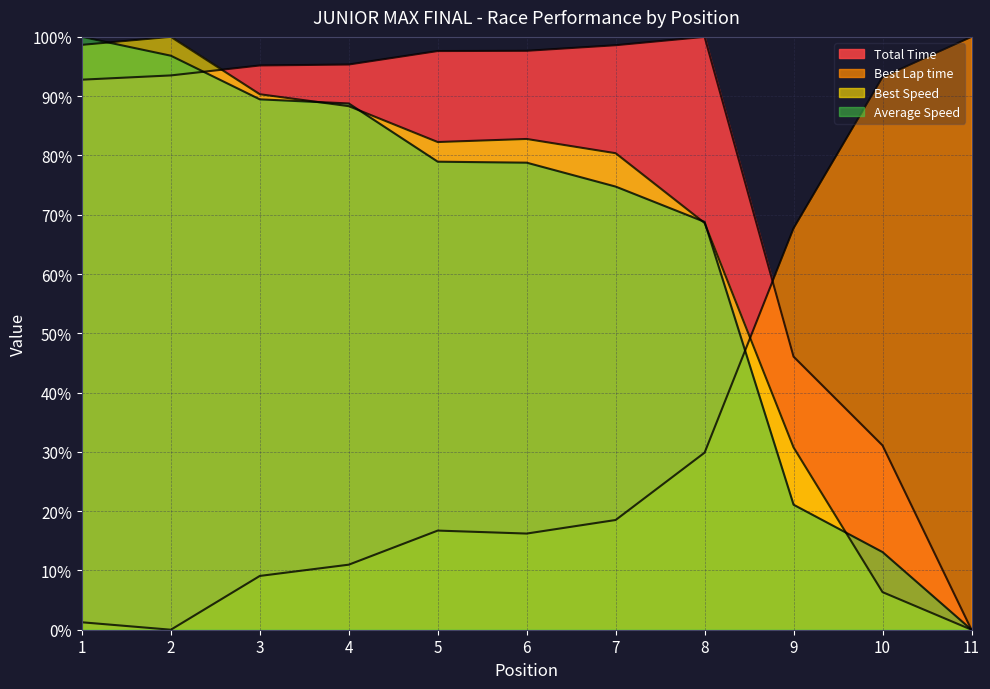

How many times do Total Time and Average Speed cross each other?

1